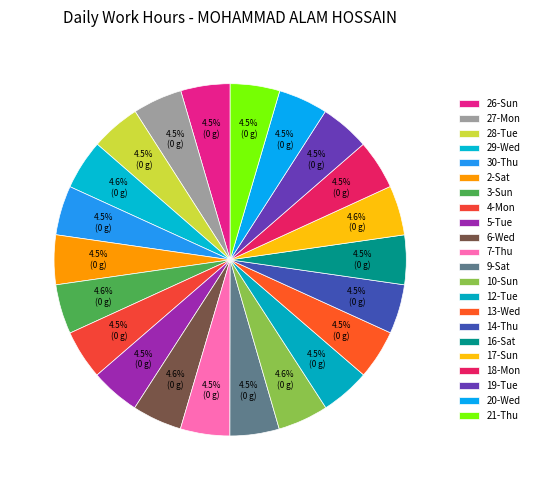

Which category has the smallest portion of the pie?

9-Sat